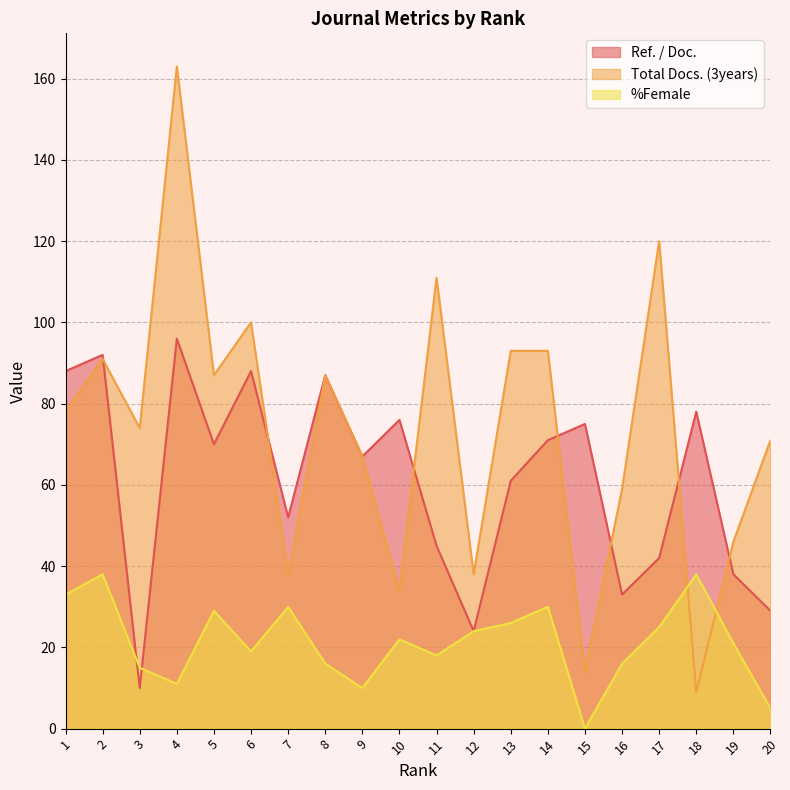

What is the difference between the highest and lowest values at 12?

14